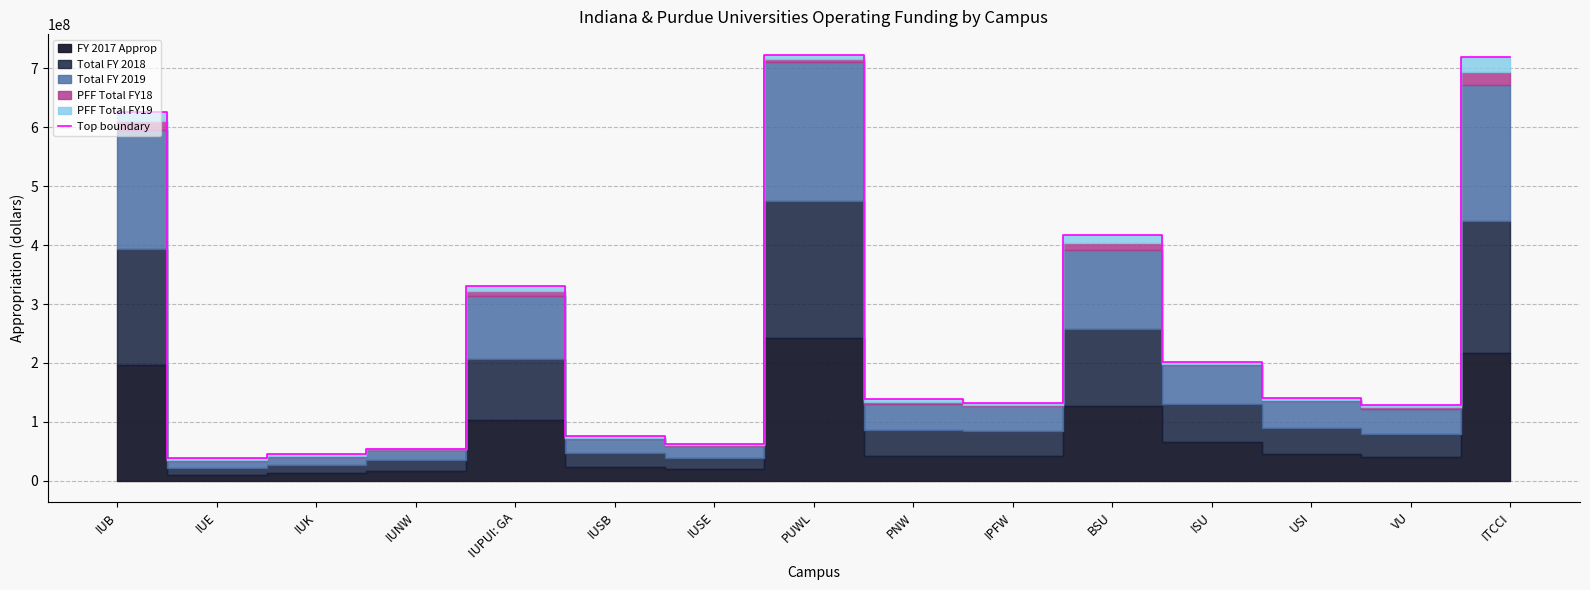

The chart shows a value of 1249762514 at ITCCI. True or false?

False